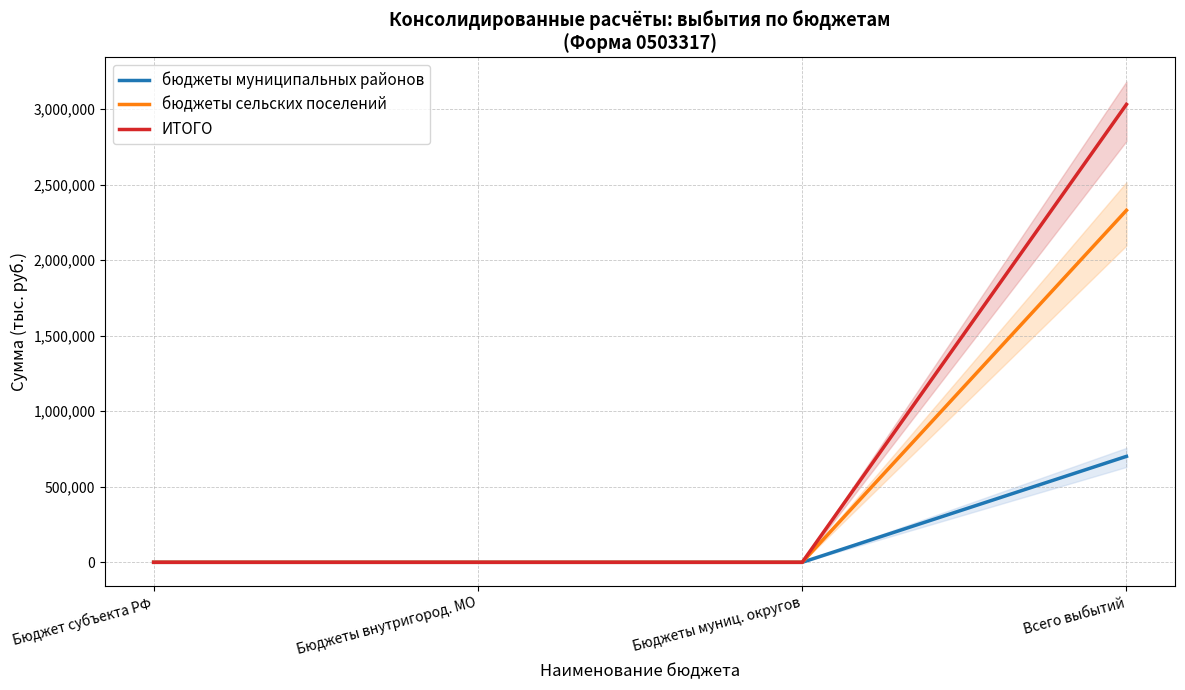

Rank the series at Бюджет субъекта РФ from highest to lowest value.

бюджеты муниципальных районов, бюджеты сельских поселений, ИТОГО